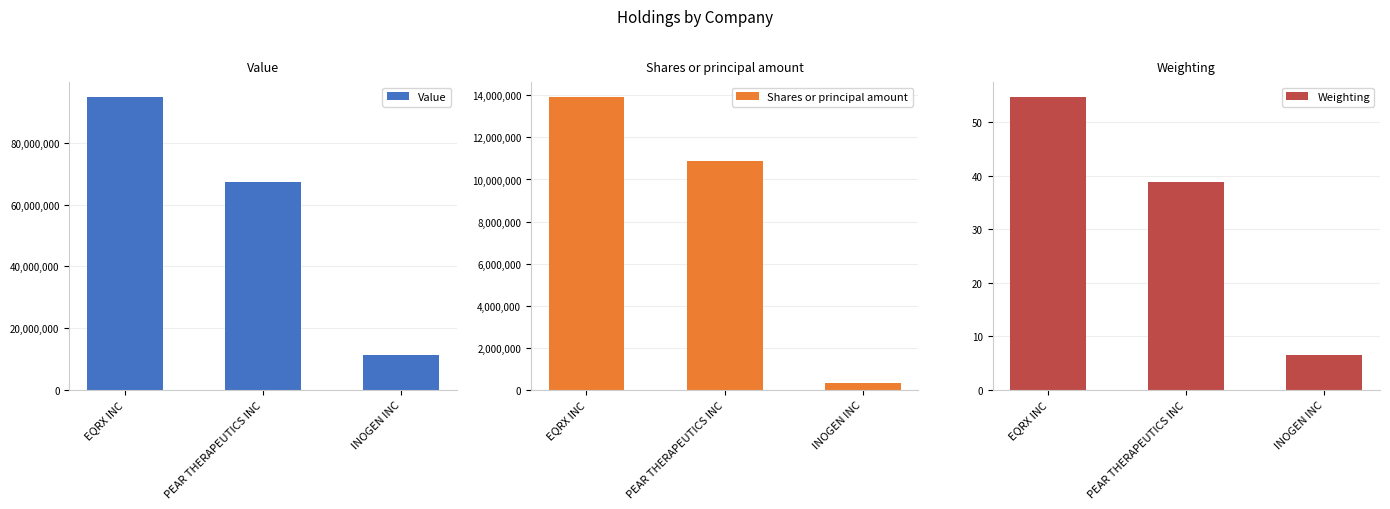

At how many categories does at least one series exceed 9526572?

3